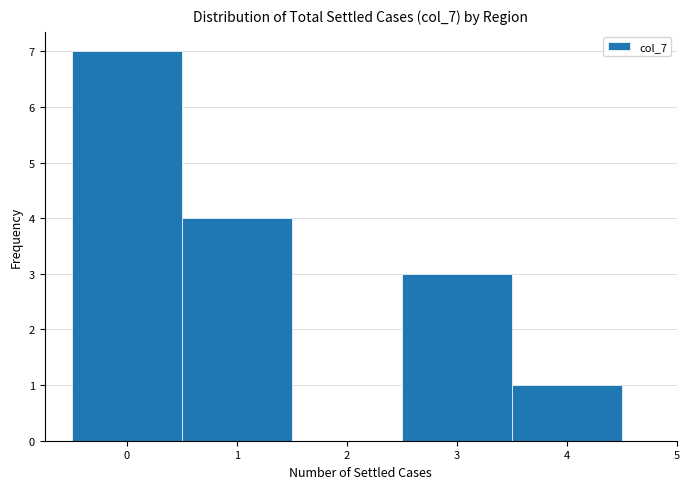

Reading left to right, list every bar in this chart as the range it spans on the x-axis followed by its height. The values are not printed on the chart, so give them approximately, as read against the axis.

-0.5 to 0.5: 7
0.5 to 1.5: 4
1.5 to 2.5: 0
2.5 to 3.5: 3
3.5 to 4.5: 1